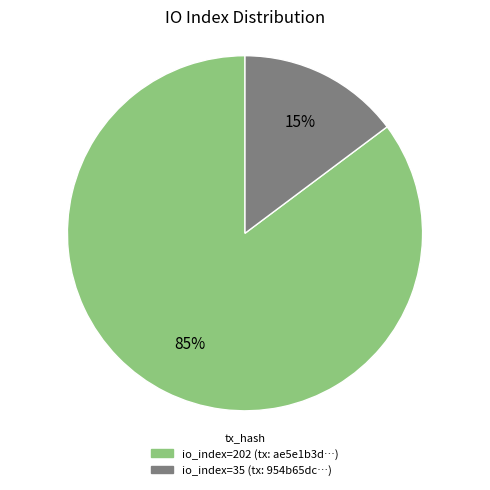

Does any single category account for the majority?

Yes